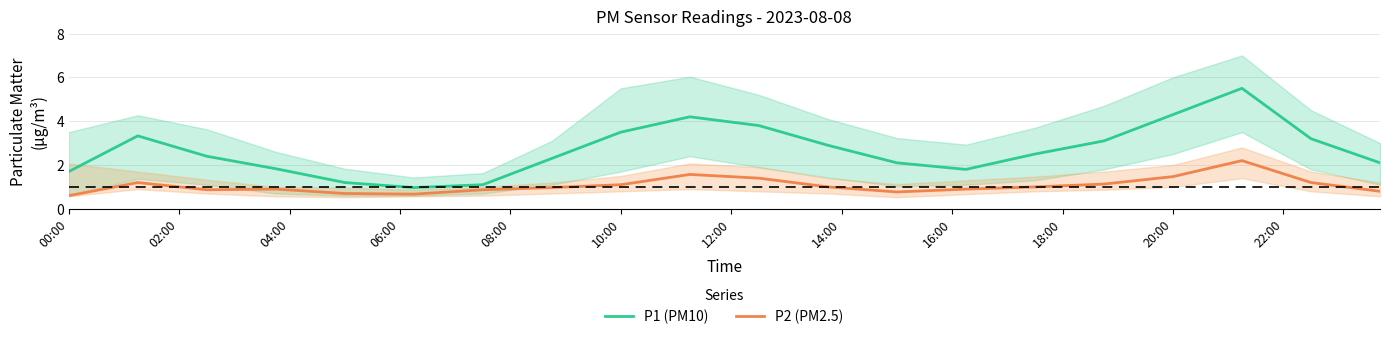

The value of P2 (PM2.5) at 10:00 is 0.4. True or false?

False